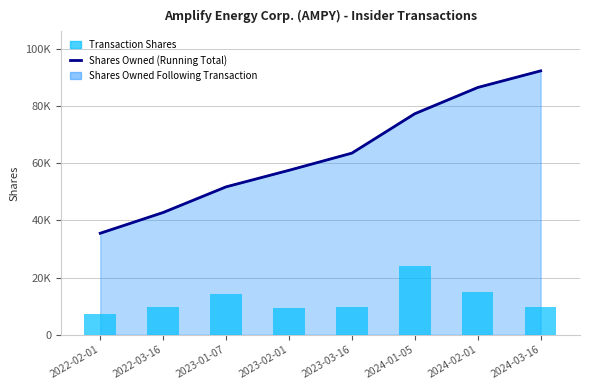

Does the chart contain stacked bars?

No